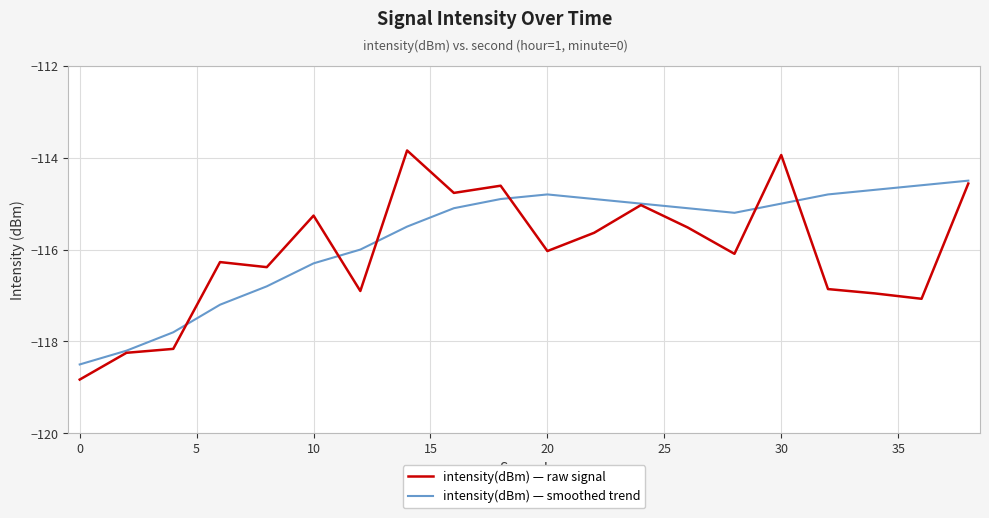

Which series has the widest spread of values?

intensity(dBm) — raw signal